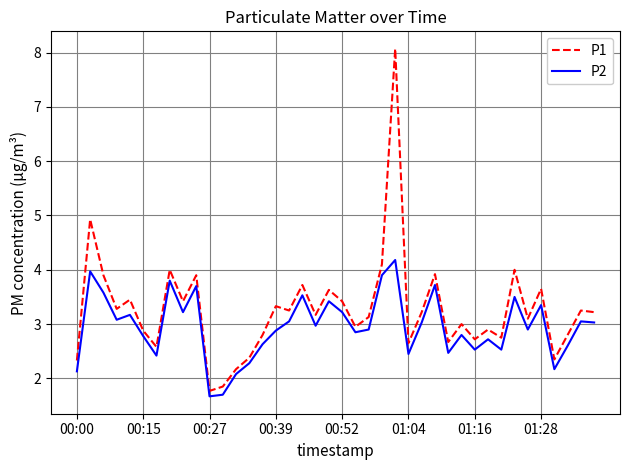

What is the maximum value shown in the chart?

8.1